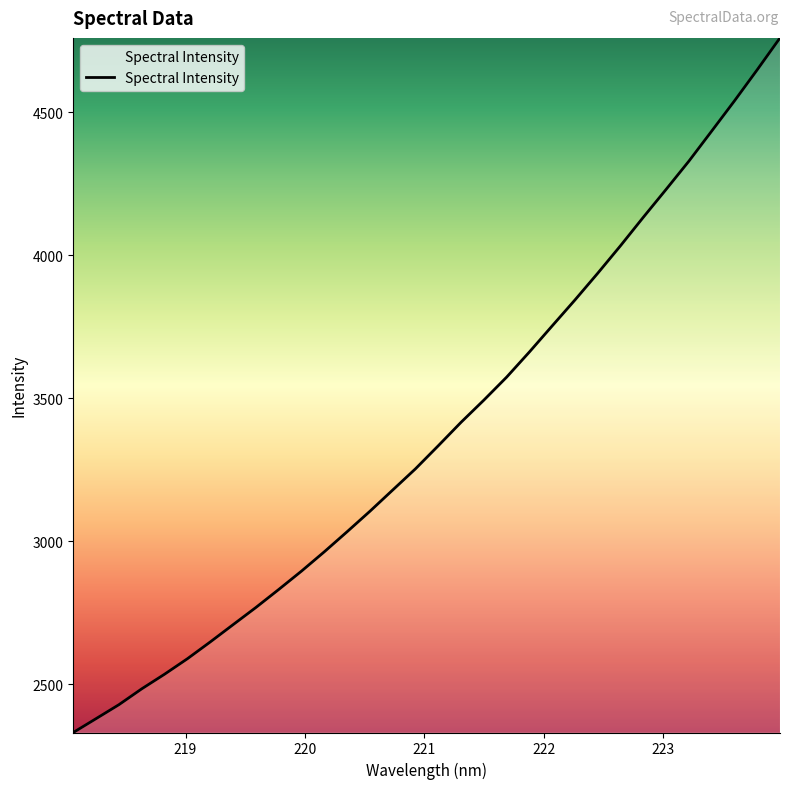

What is the difference between the maximum and minimum values?

2427.9